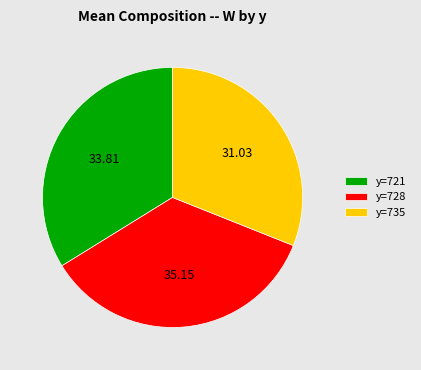

Is the sum of y=728 and y=721 greater than half?

Yes